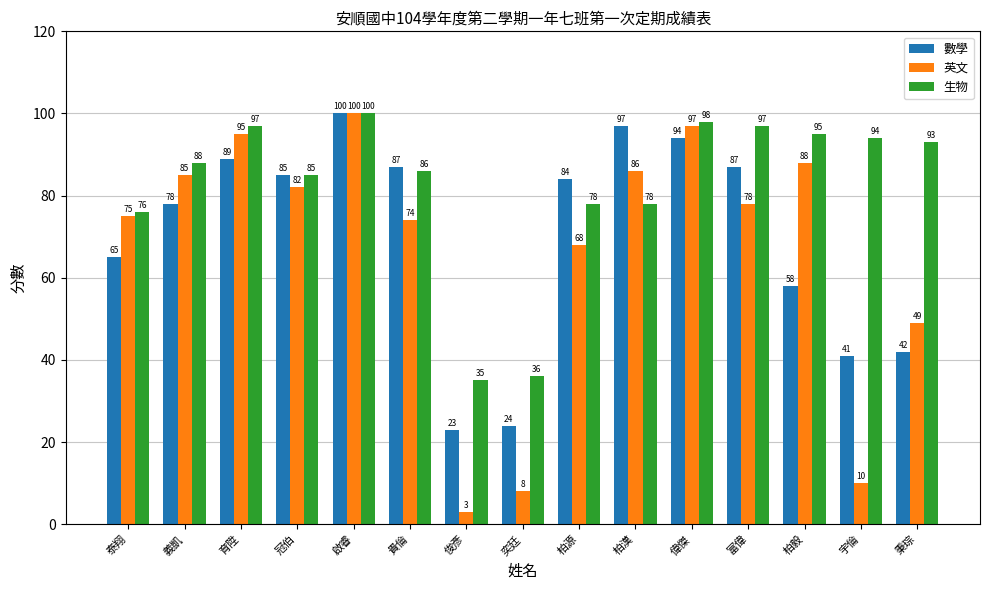

Count the number of data series in this chart.

3